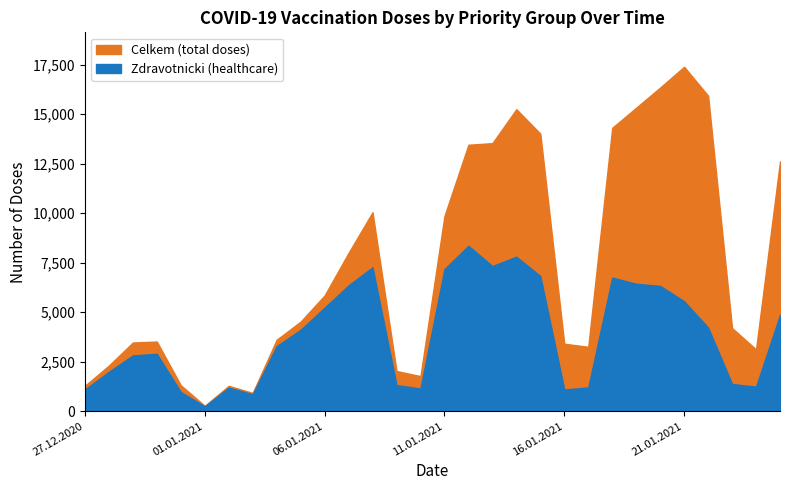

Which series changed the most between 29.12.2020 and 15.01.2021?

Celkem (total doses)